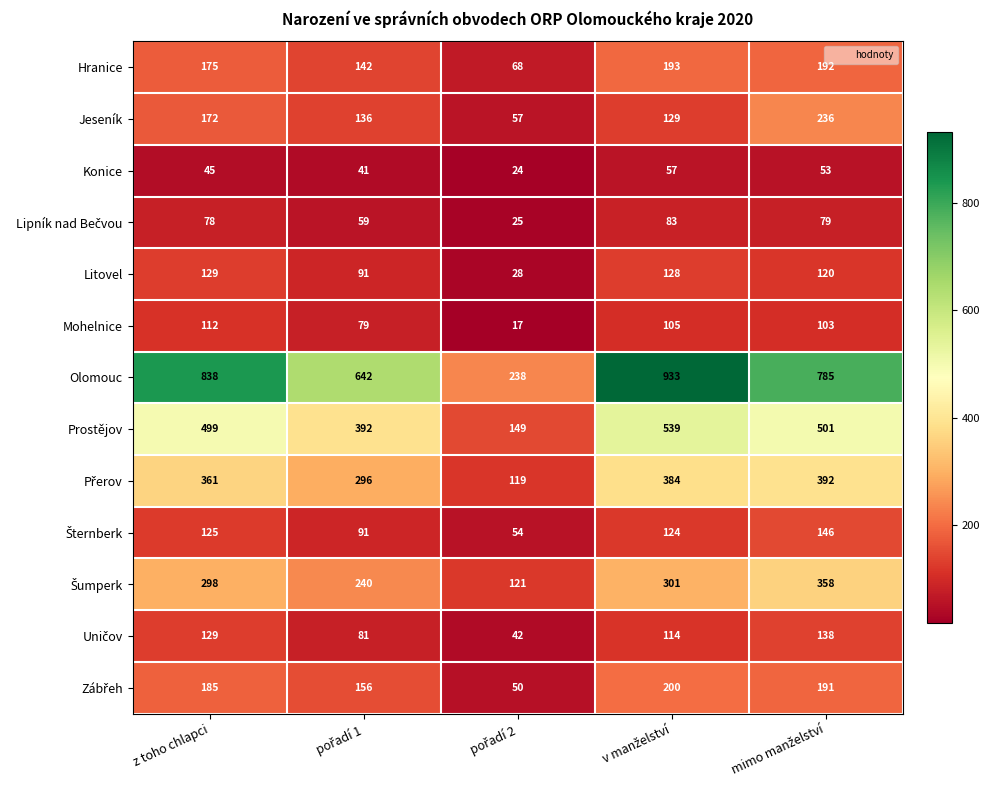

At how many categories does at least one series exceed 412?

4